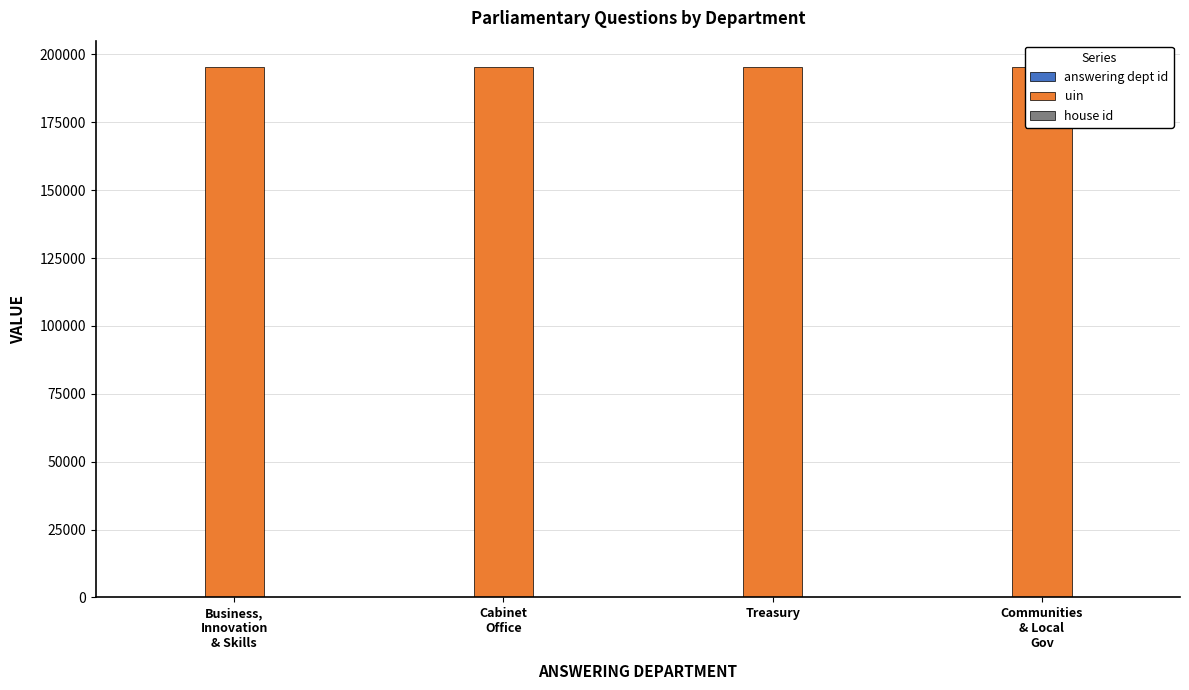

What is the label of the 2nd bar from the left?

Cabinet
Office